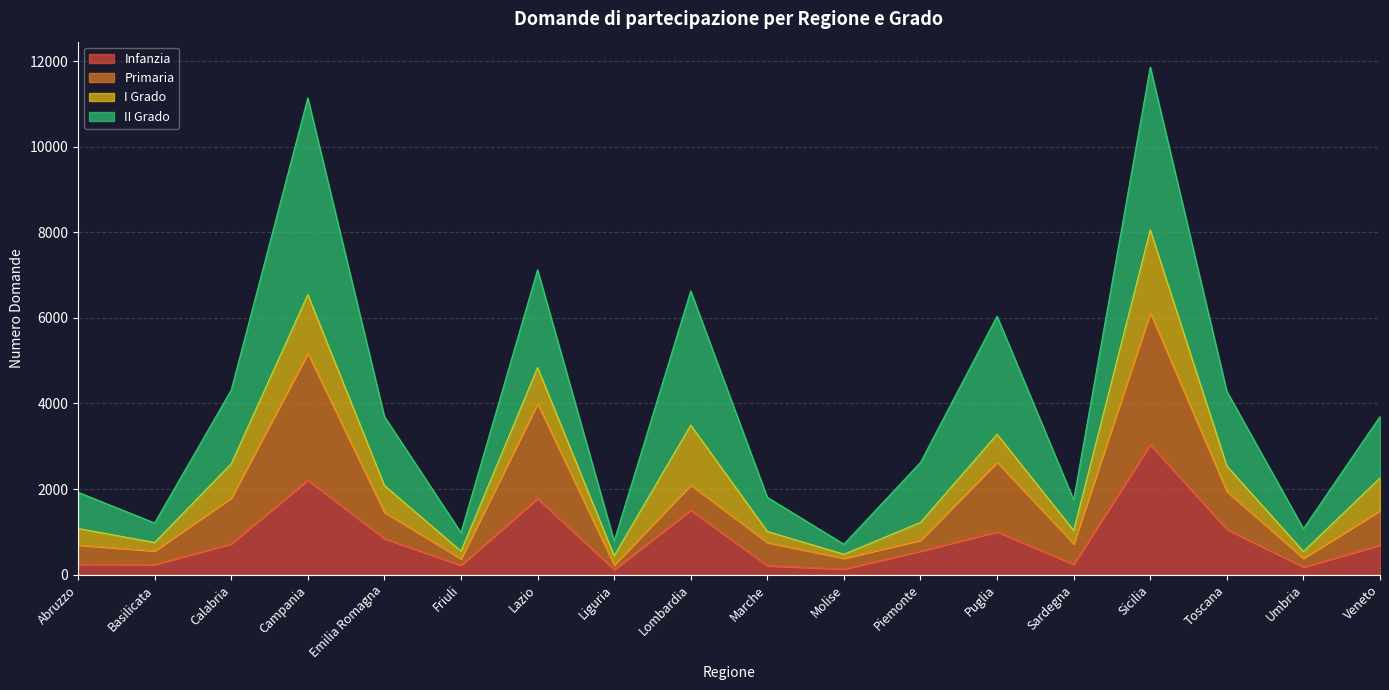

What is the highest value of the Infanzia series?

3038